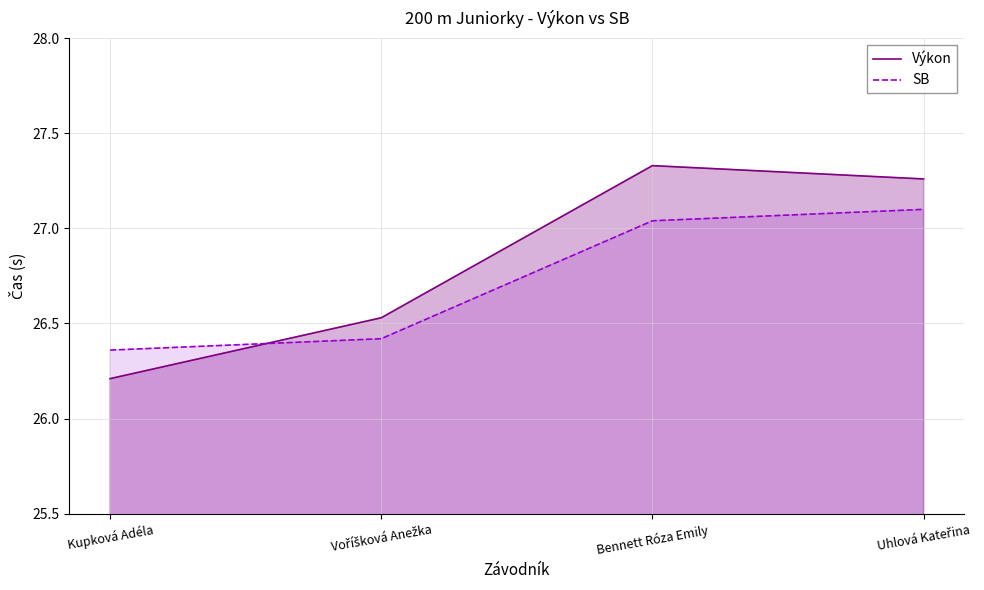

What is the sum of the Výkon values at Uhlová Kateřina and Bennett Róza Emily?

54.6